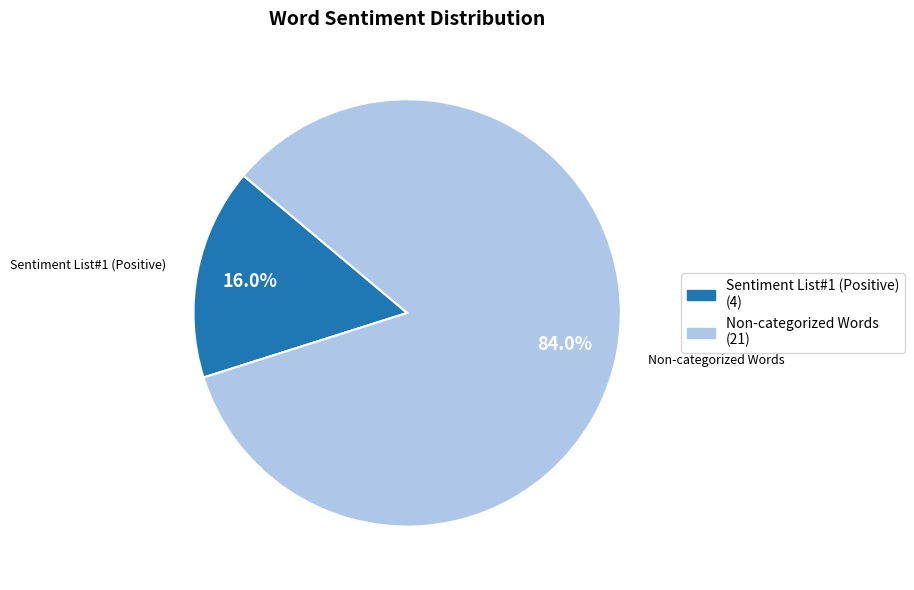

Does any single category account for the majority?

Yes